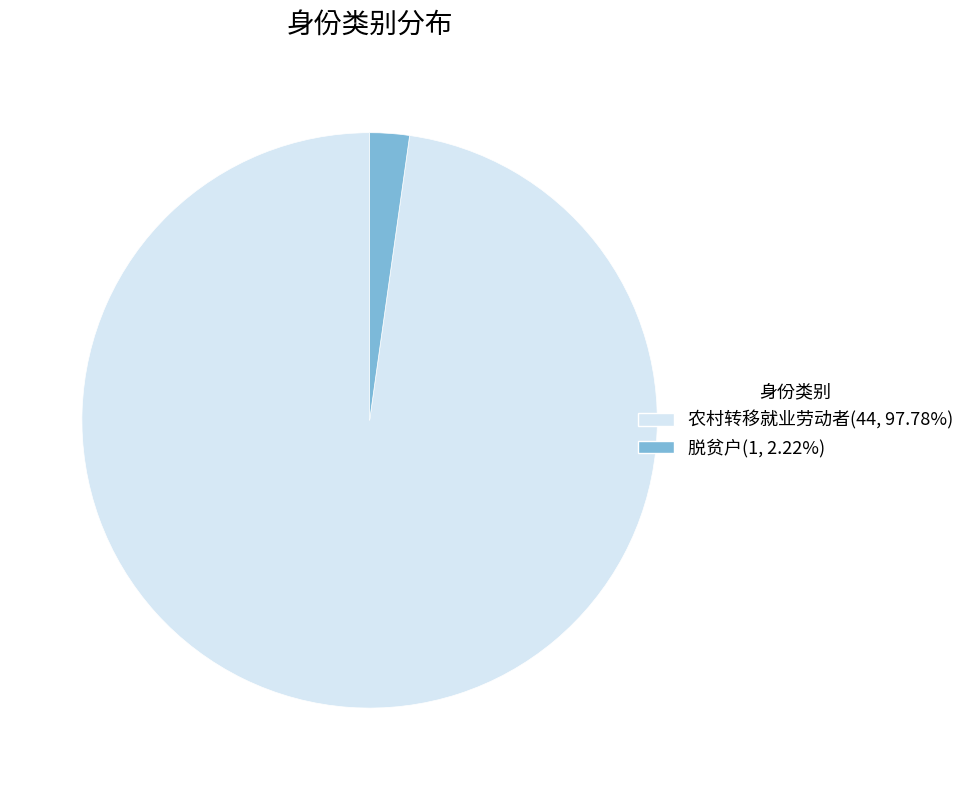

Do 脱贫户 and 农村转移就业劳动者 together represent more than half of the pie?

Yes